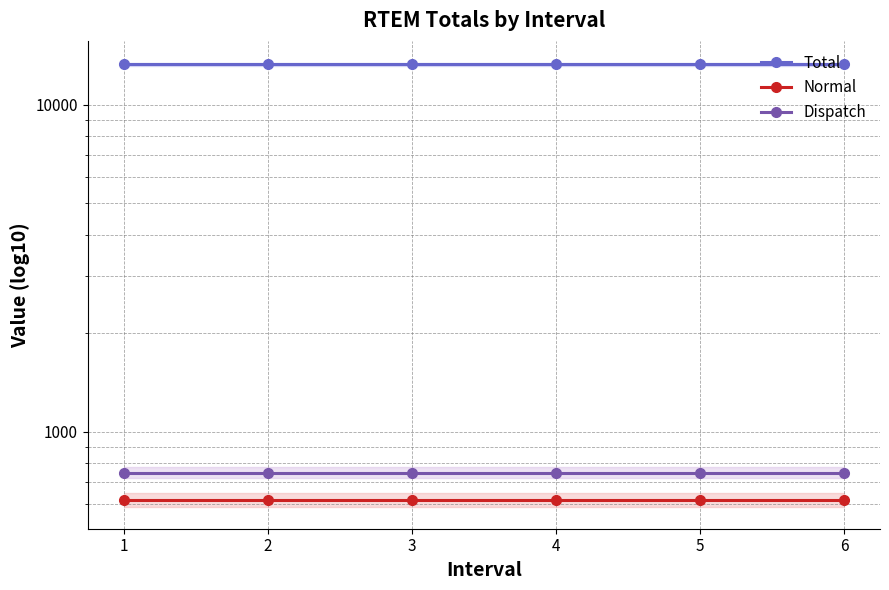

Read the Total value at 1.

13294.7